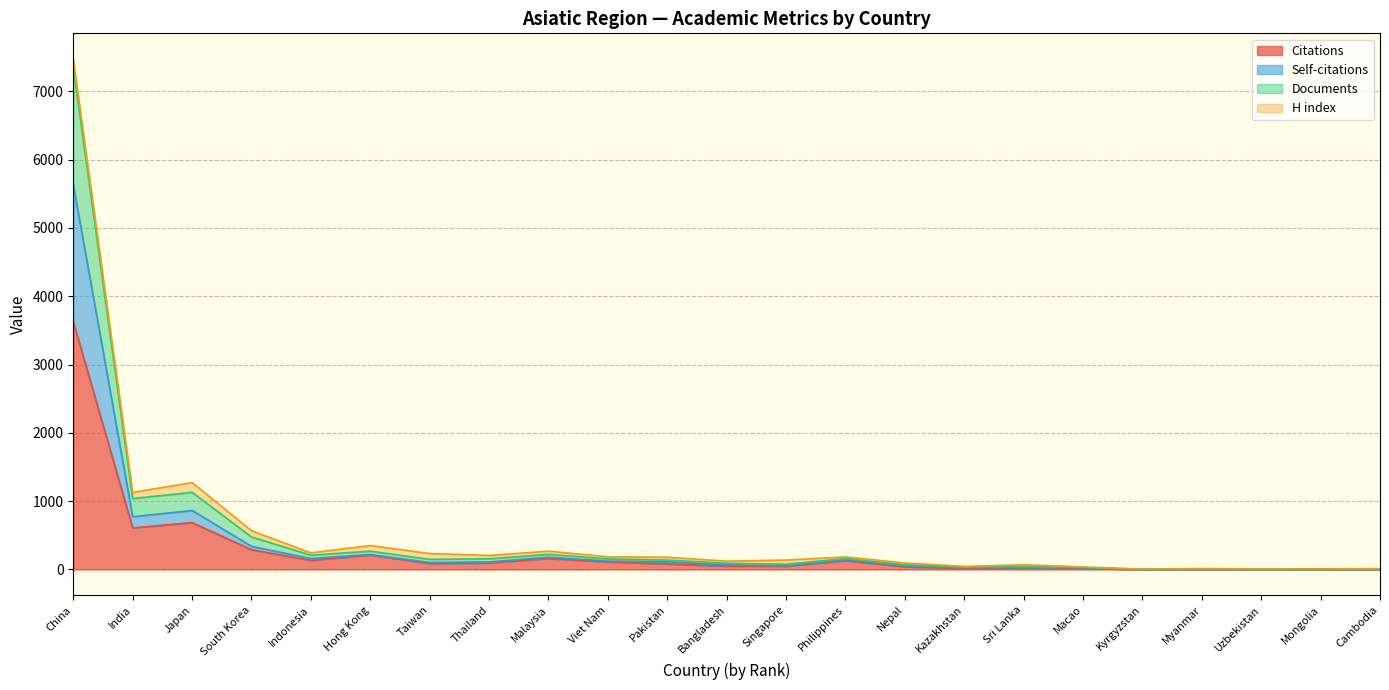

Where is Documents nearest to the value 3675?

Japan